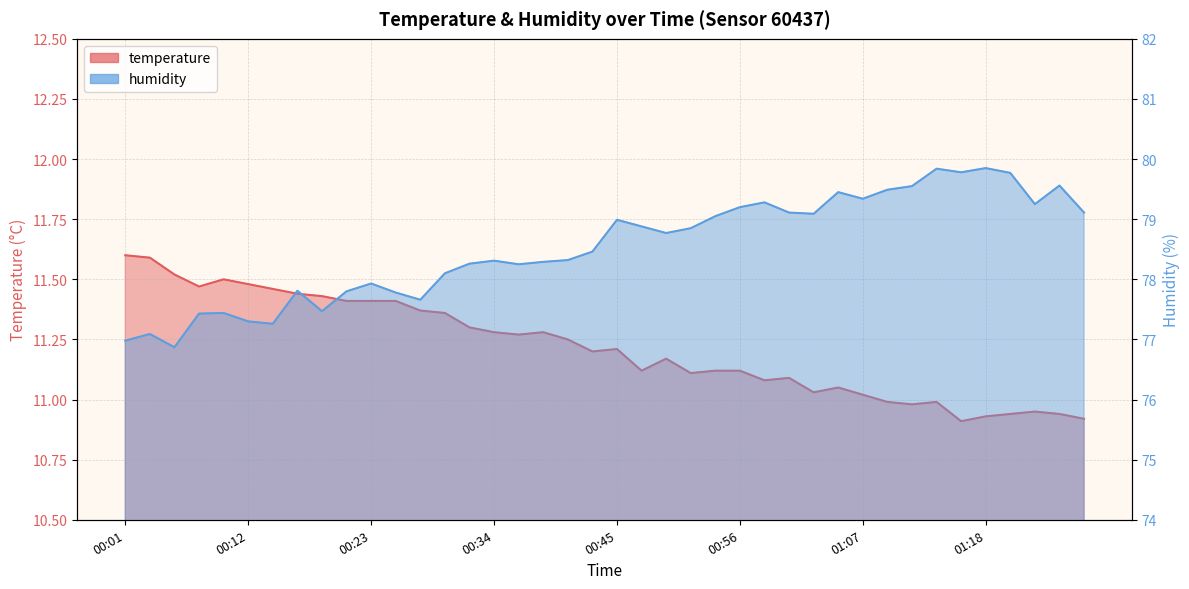

The value of humidity at 00:25 is 77.8. True or false?

True